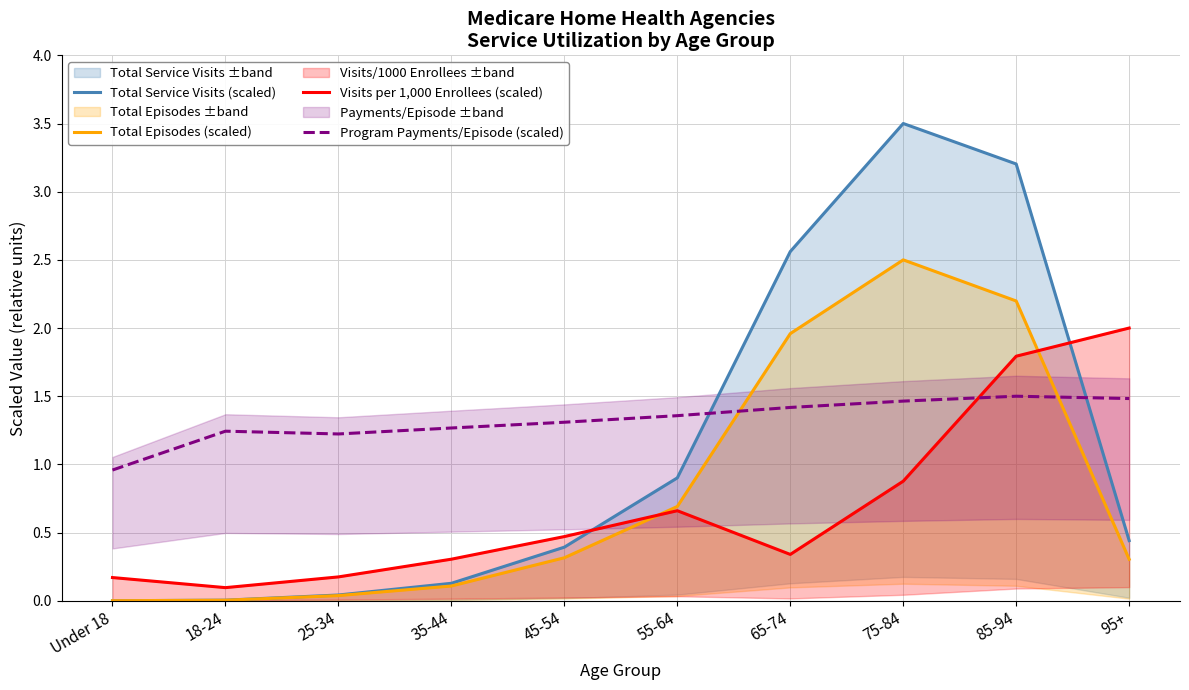

In Program Payments/Episode (scaled), how many points are lower than both neighbors (excluding endpoints)?

1